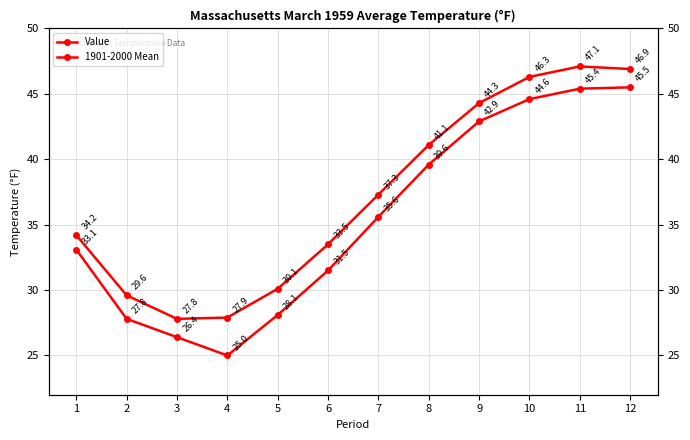

True or false: 1901-2000 Mean and Value cross at least once.

False